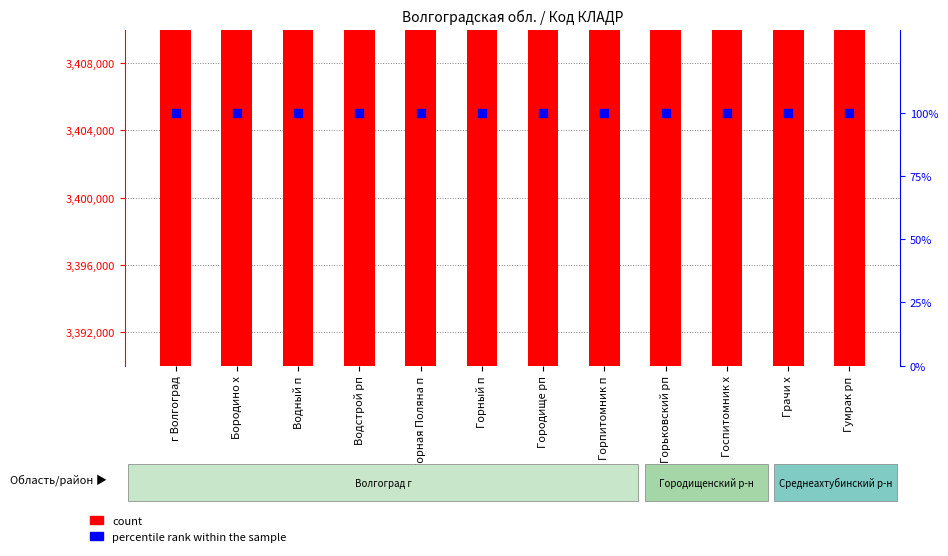

What are all the series names shown in the legend?

count, percentile rank within the sample